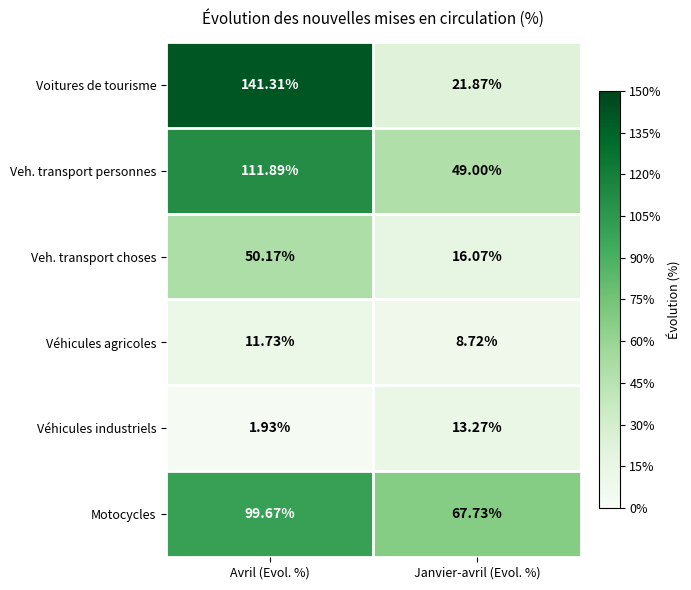

Where does the Veh. transport choses series first go above 50?

Avril (Evol. %)